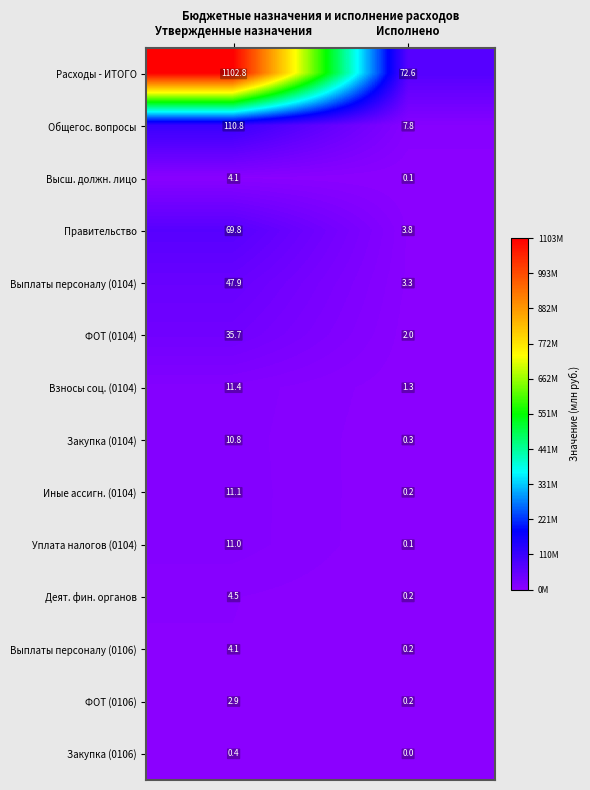

Rank the series at Исполнено from highest to lowest value.

Расходы - ИТОГО, Общегос. вопросы, Правительство, Выплаты персоналу (0104), ФОТ (0104), Взносы соц. (0104), Закупка (0104), Иные ассигн. (0104), Деят. фин. органов, Выплаты персоналу (0106), ФОТ (0106), Уплата налогов (0104), Высш. должн. лицо, Закупка (0106)